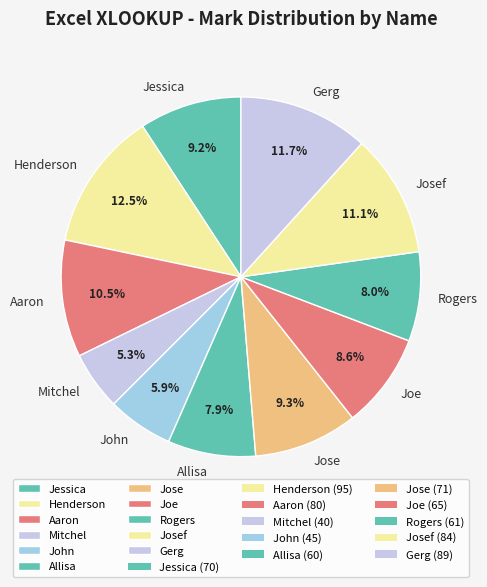

Which category has the smallest portion of the pie?

Mitchel